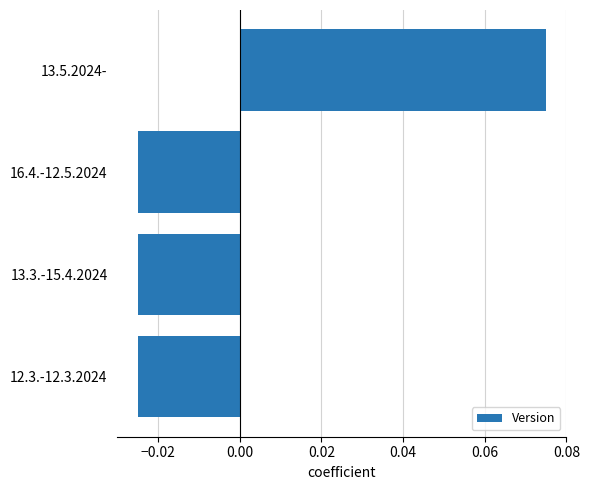

Which has a higher value, 13.5.2024- or 16.4.-12.5.2024?

13.5.2024-